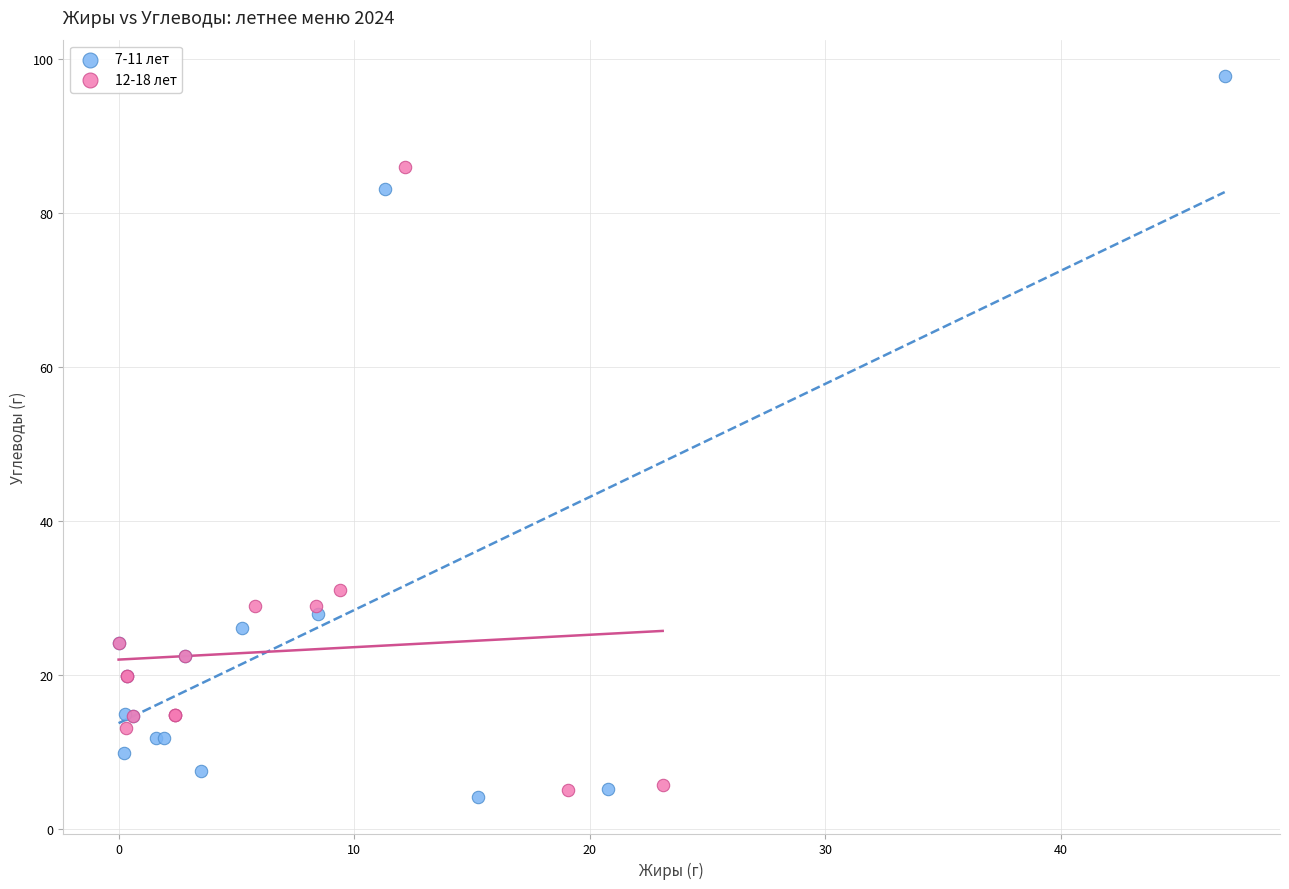

Which series contains the highest Y value?

7-11 лет